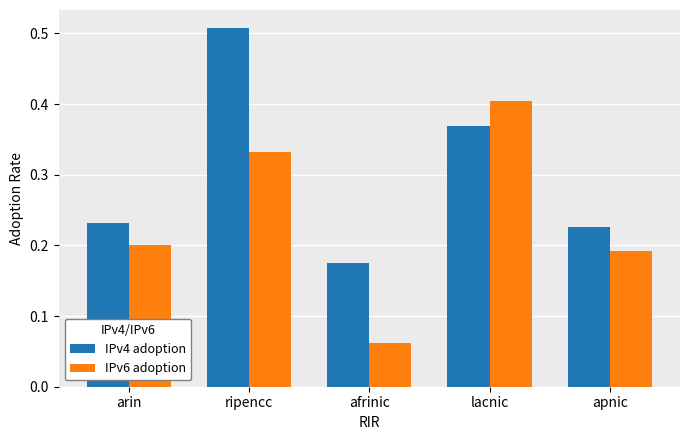

How many bars are there in each group?

2